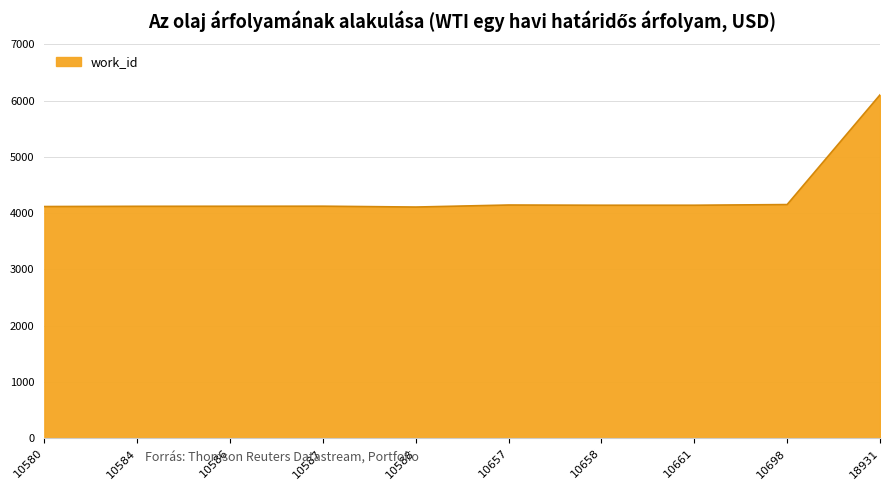

What is the ratio of the value at 10588 to the value at 10661?

1.0